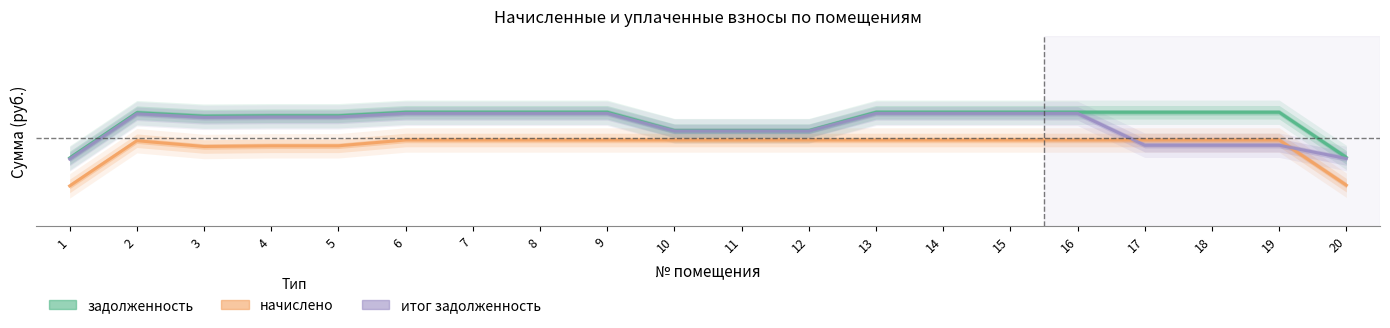

List the series in order of their overall mean, lowest first.

начислено, итог задолженность, задолженность